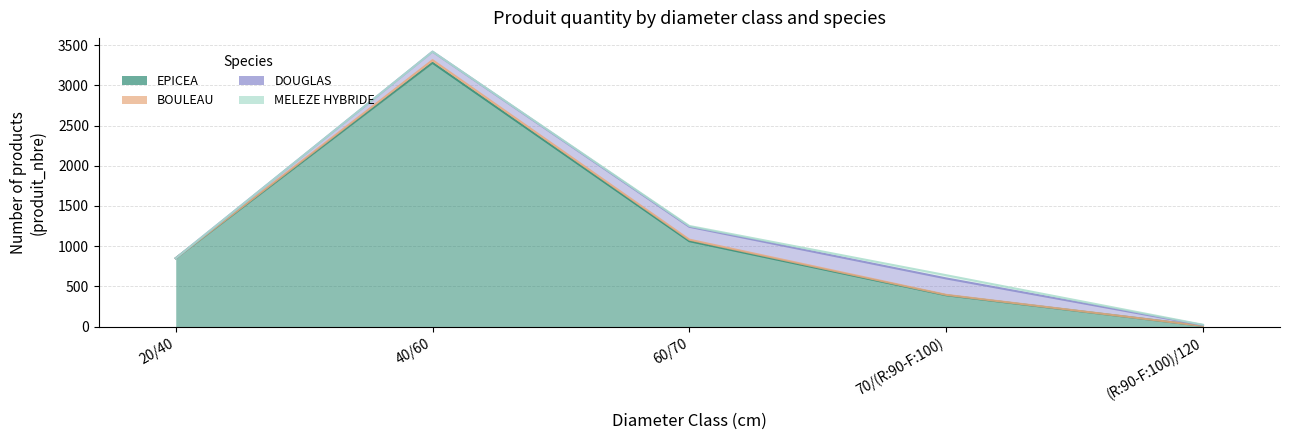

At which label does MELEZE HYBRIDE first exceed 4?

60/70